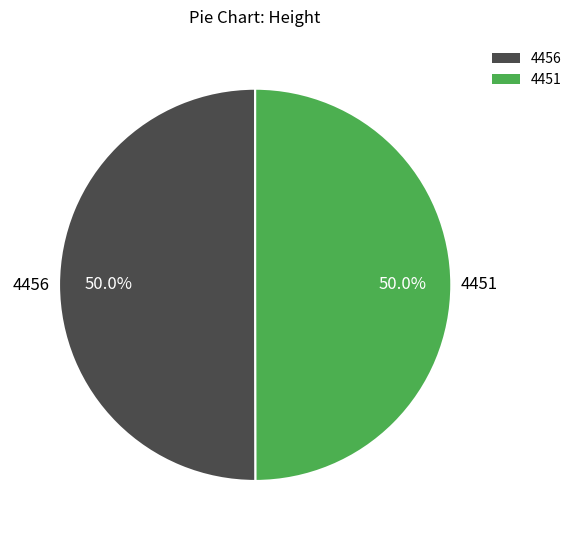

What percentage is NOT represented by 4456?

50.0%